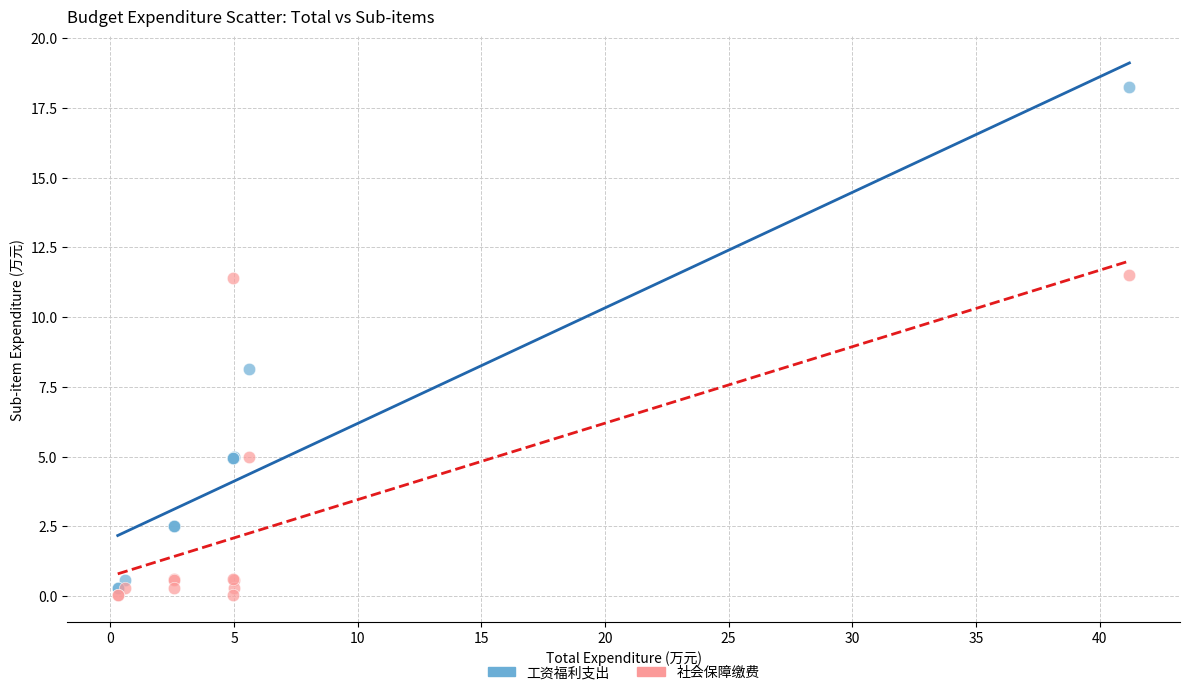

Across all series, what Y value is closest to 9?

8.1